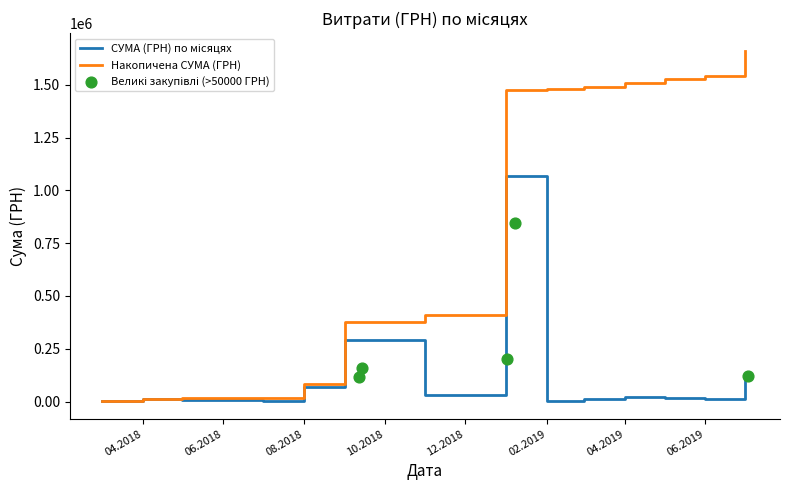

What is the change in value from 26 to 35?

-13300.2